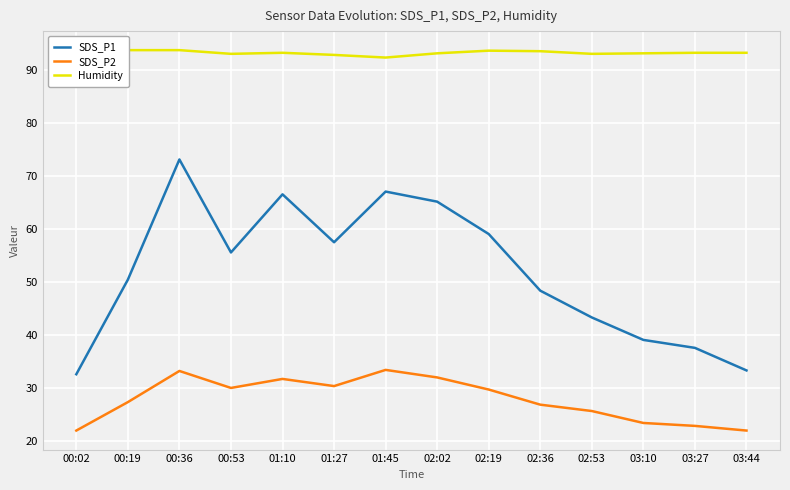

True or false: Humidity and SDS_P1 intersect in this chart.

False